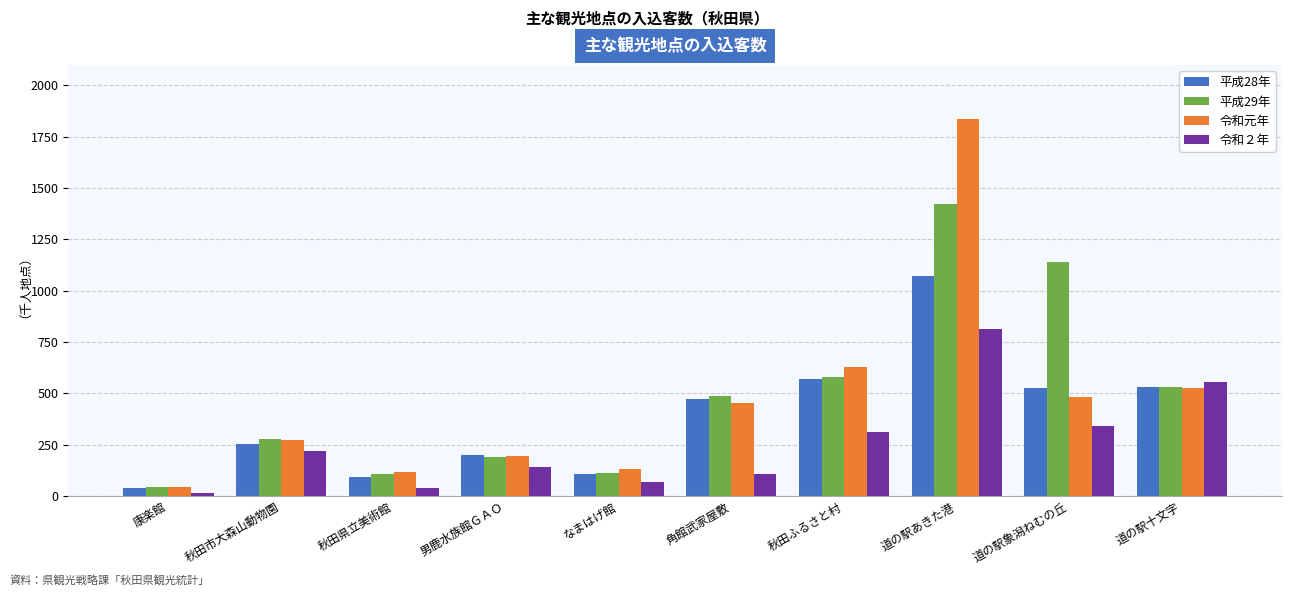

List the series in order of their peak value, lowest first.

令和２年, 平成28年, 平成29年, 令和元年